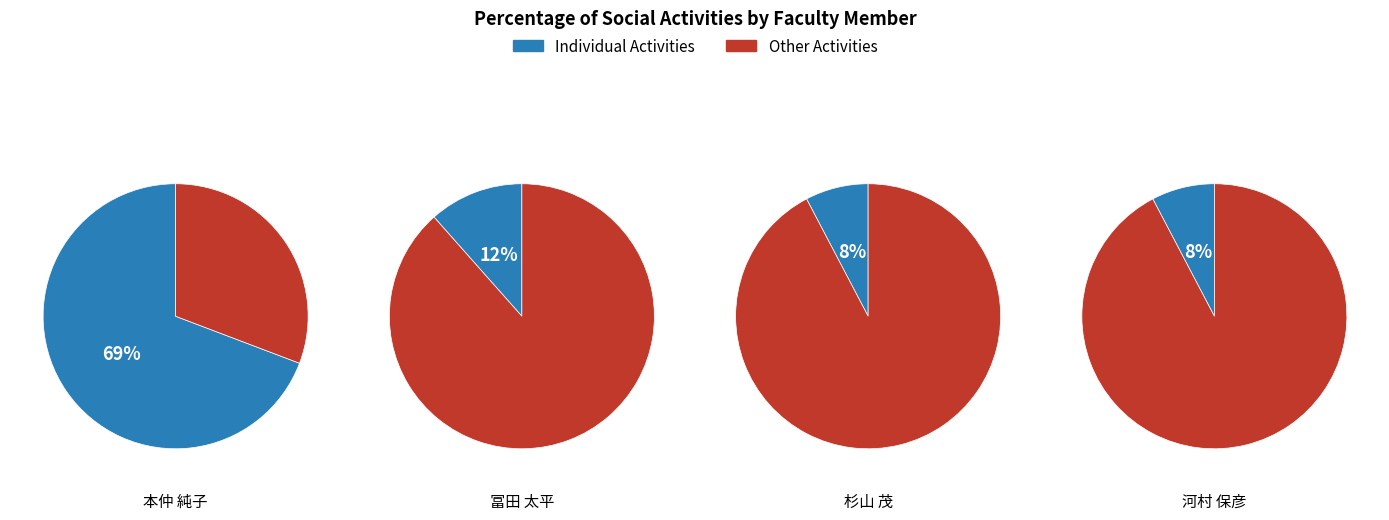

True or false: 河村 保彦 accounts for 8% of the total.

True